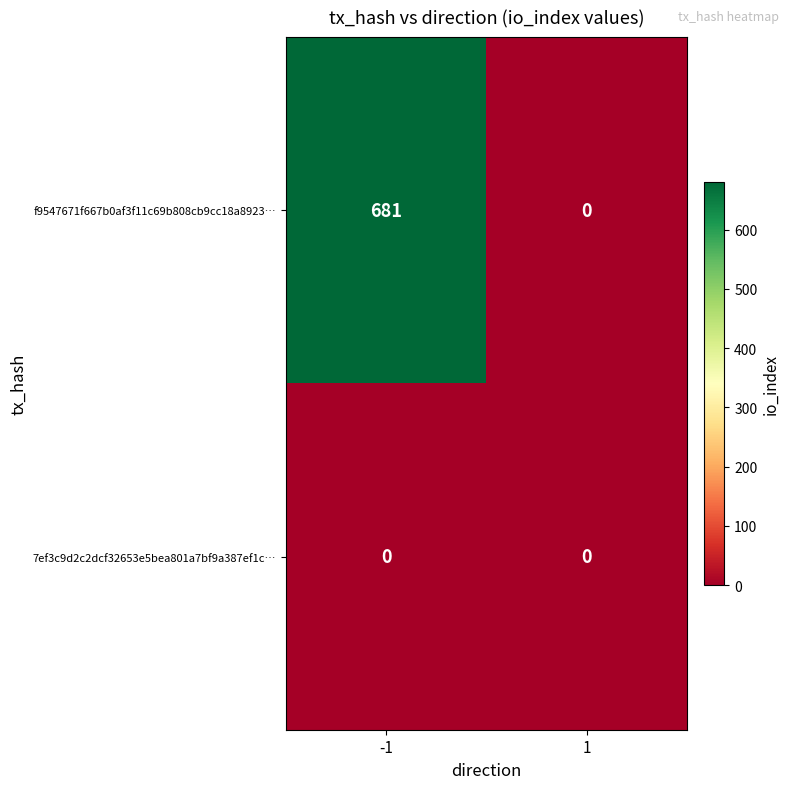

What is the maximum value for f9547671f667b0af3f11c69b808cb9cc18a8923…?

681